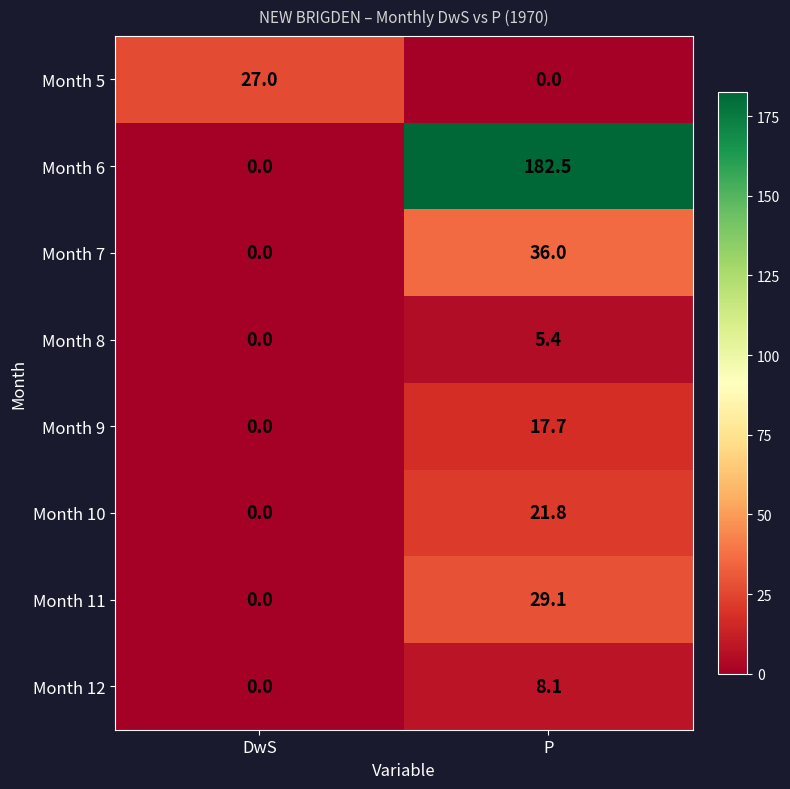

At P, list the series in order from smallest to largest.

Month 5, Month 8, Month 12, Month 9, Month 10, Month 11, Month 7, Month 6